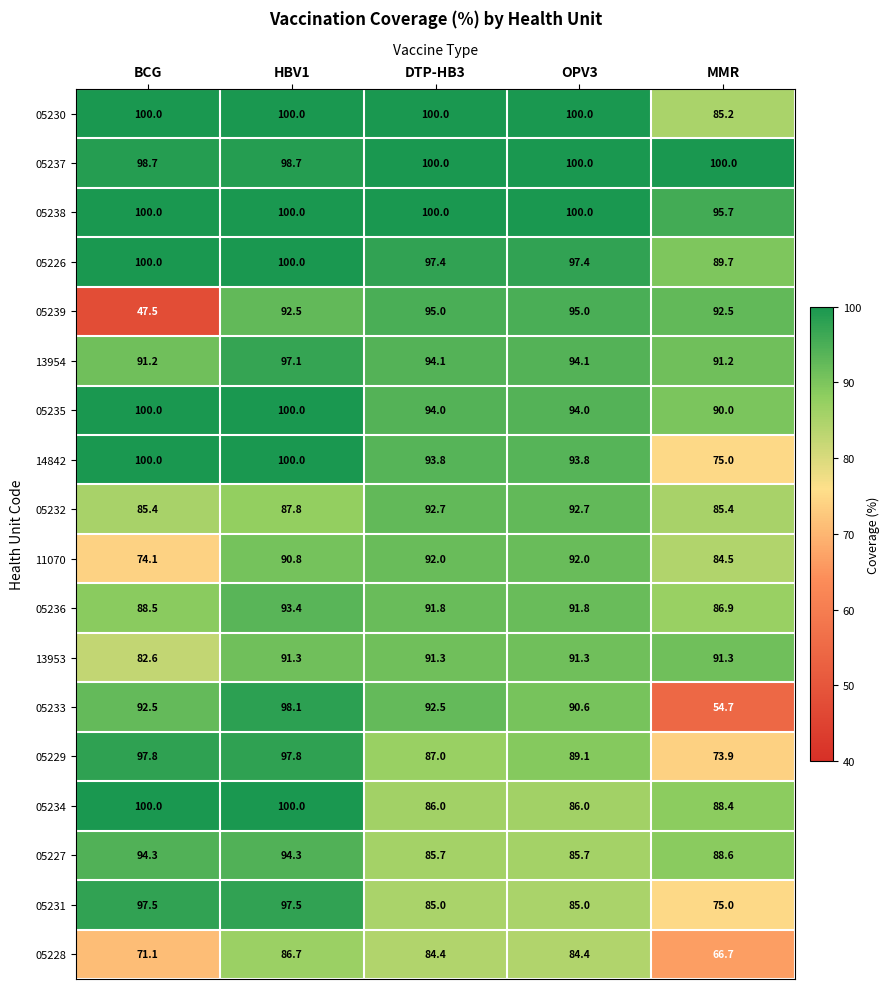

Between HBV1 and OPV3, which series saw the biggest shift?

05234